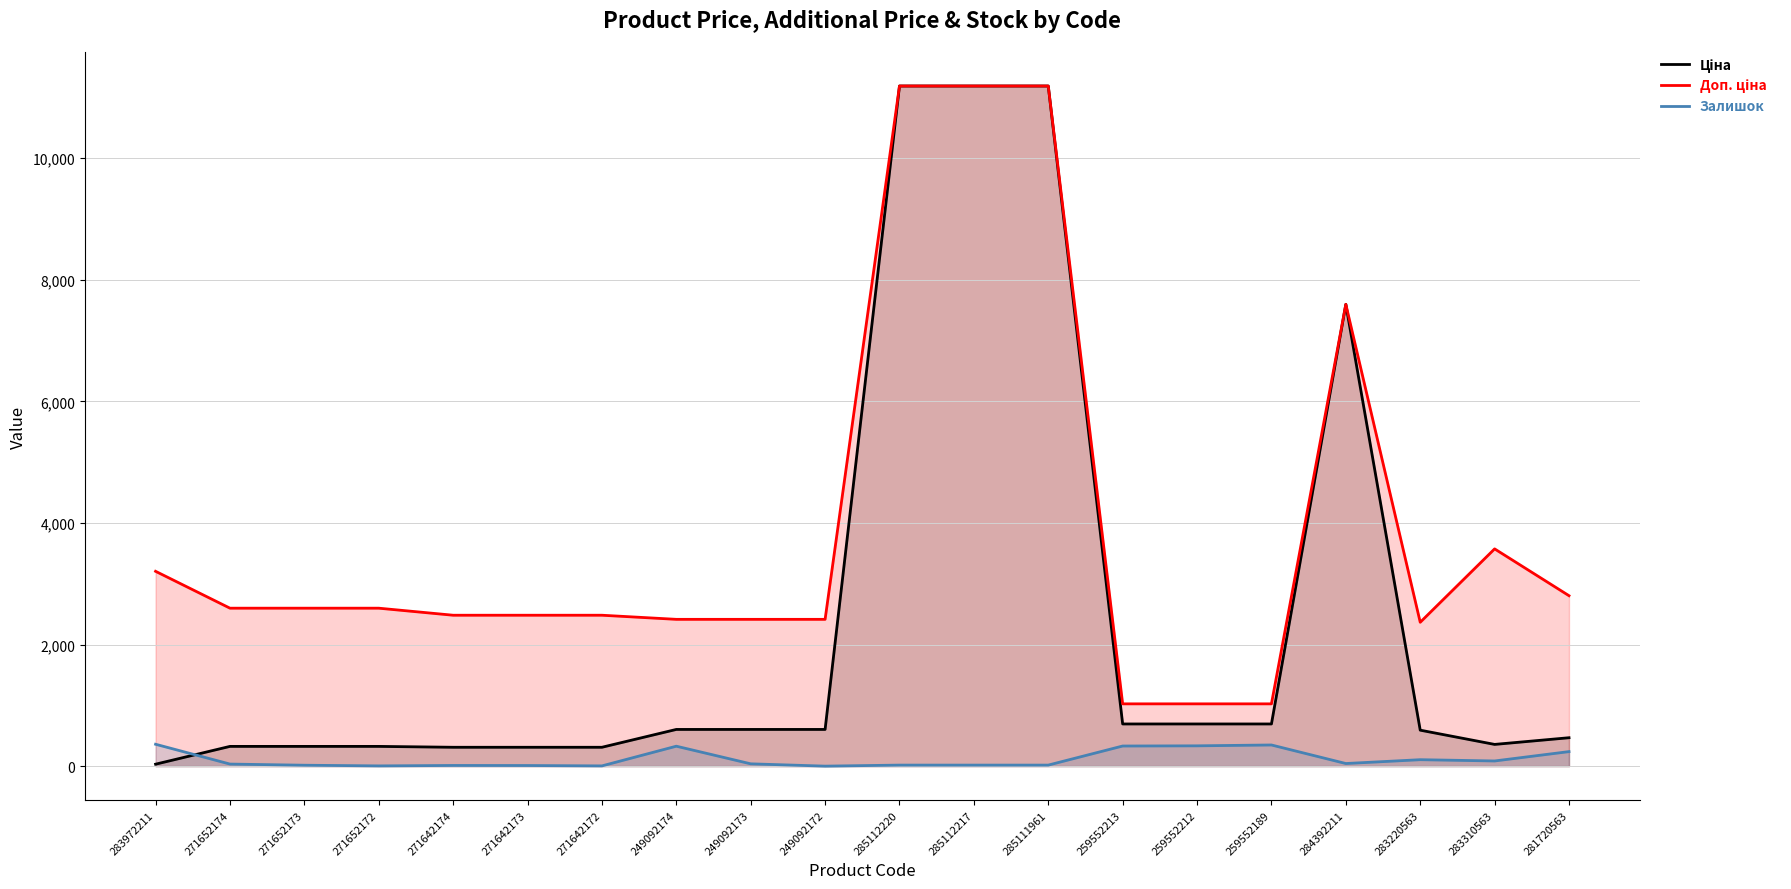

At which category is the sum across all series the highest?

285112220